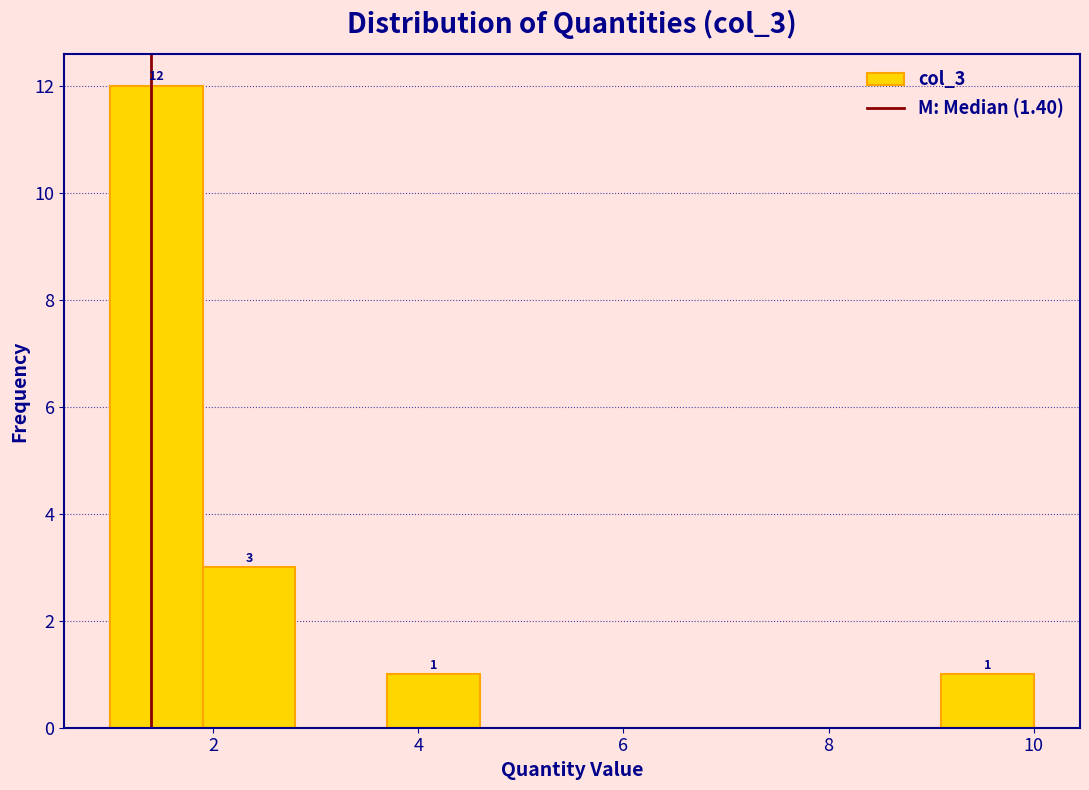

Over which range of the x-axis is the bar tallest?

1.0 to 1.9